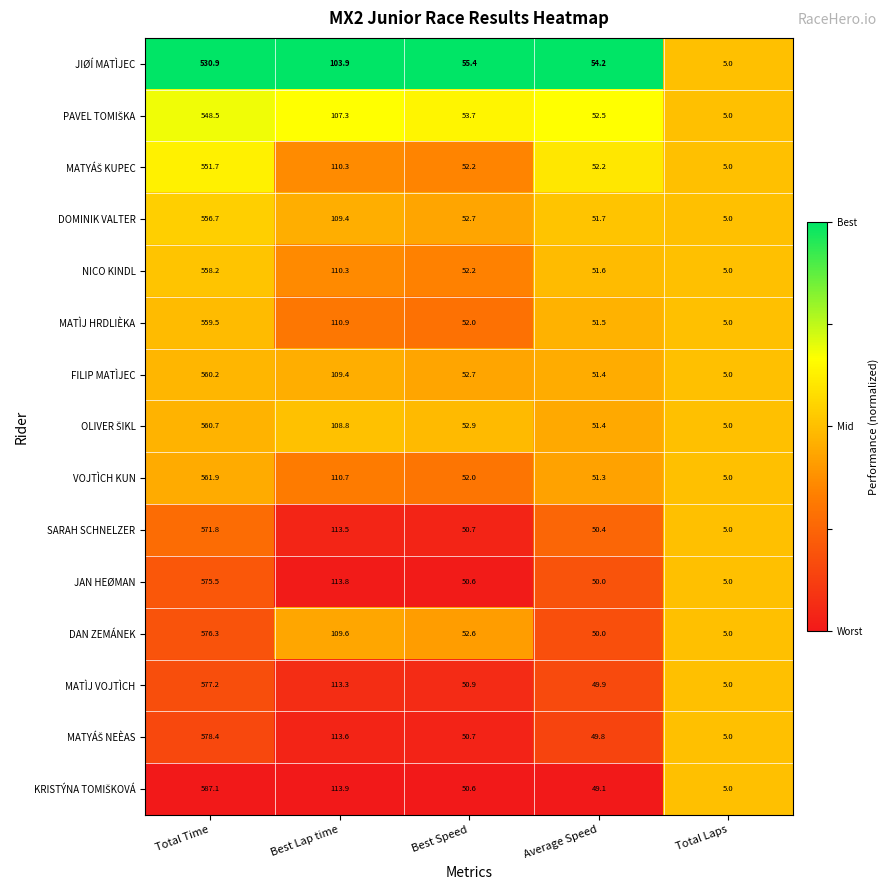

What is the difference between the highest and lowest values at Total Time?

56.2